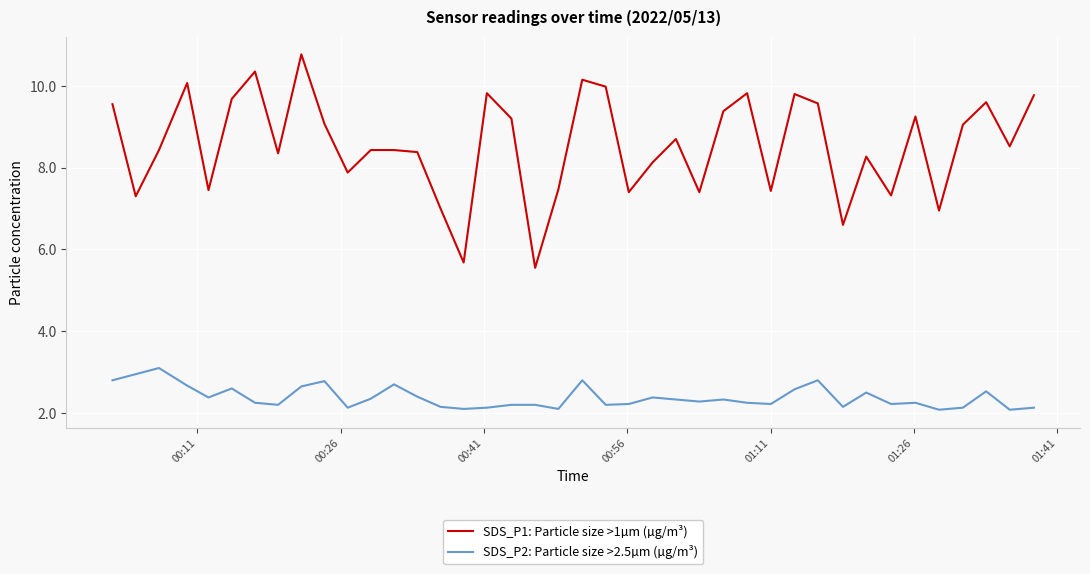

What is the minimum value shown in the chart?

2.1